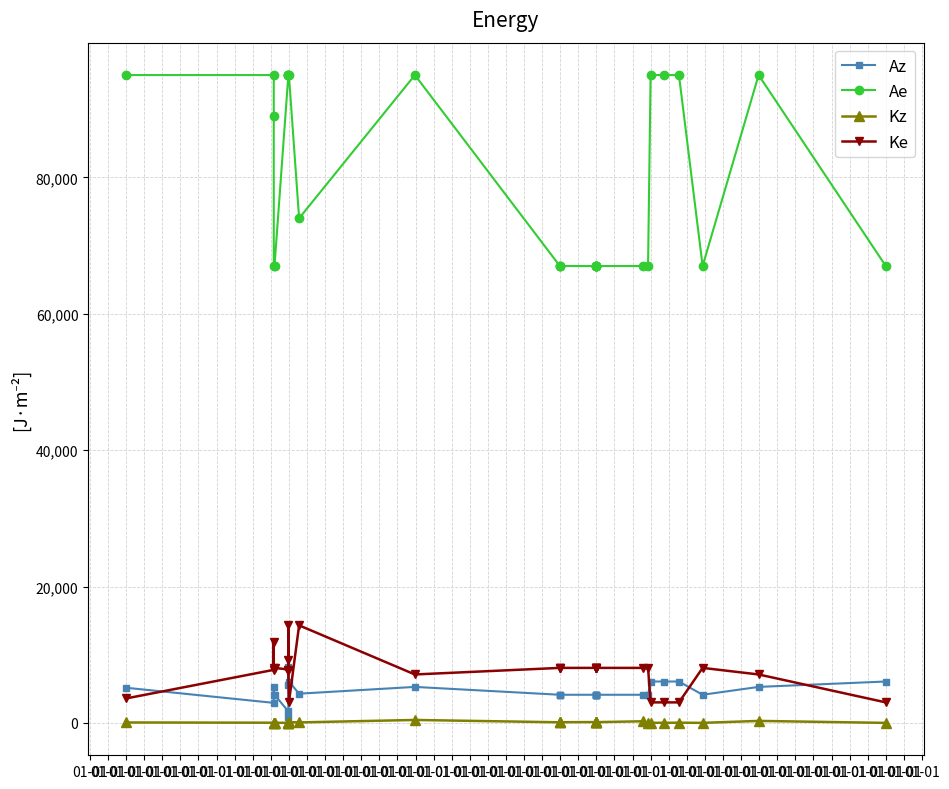

Which category has the lowest value in the Ke series?

01-01